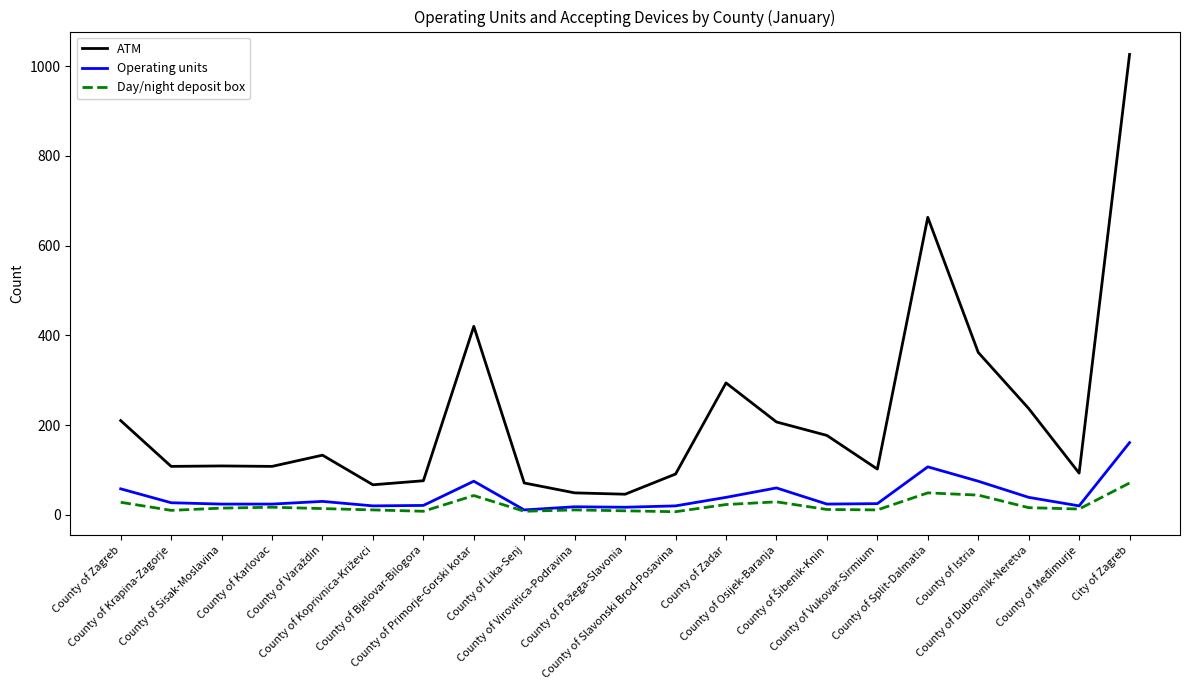

Which series has the largest range (max minus min)?

ATM